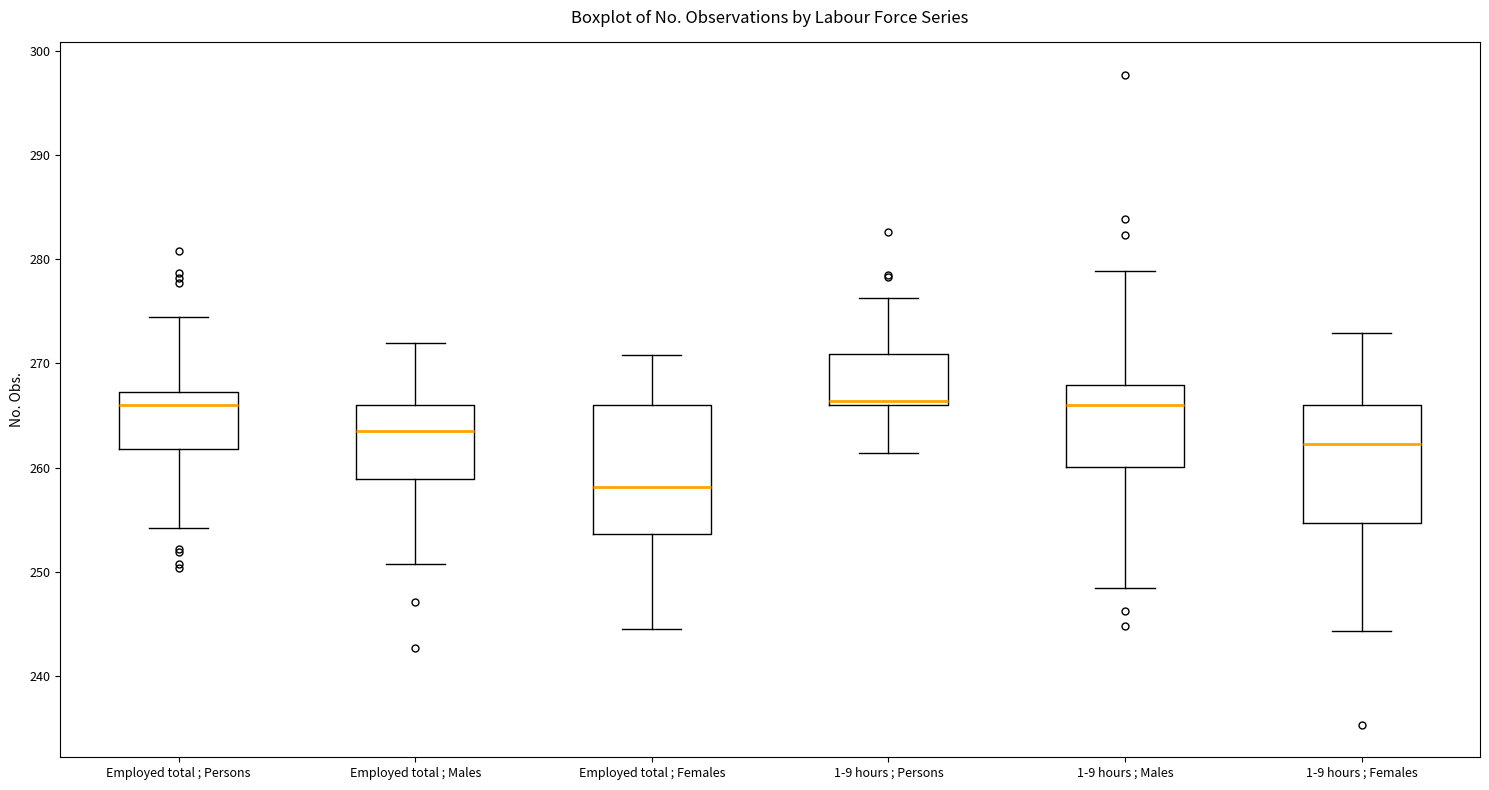

Where does the lower whisker of the box for Employed total ; Males end on the y-axis? The values are not printed on the chart, so give them approximately, as read against the axis.

251